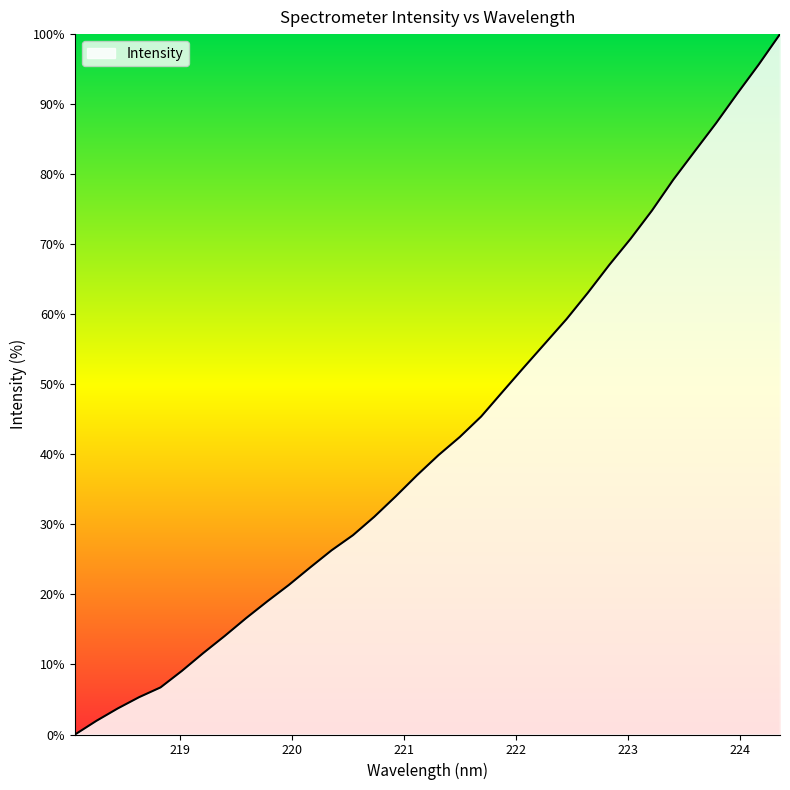

What is the greatest value displayed?

100.0